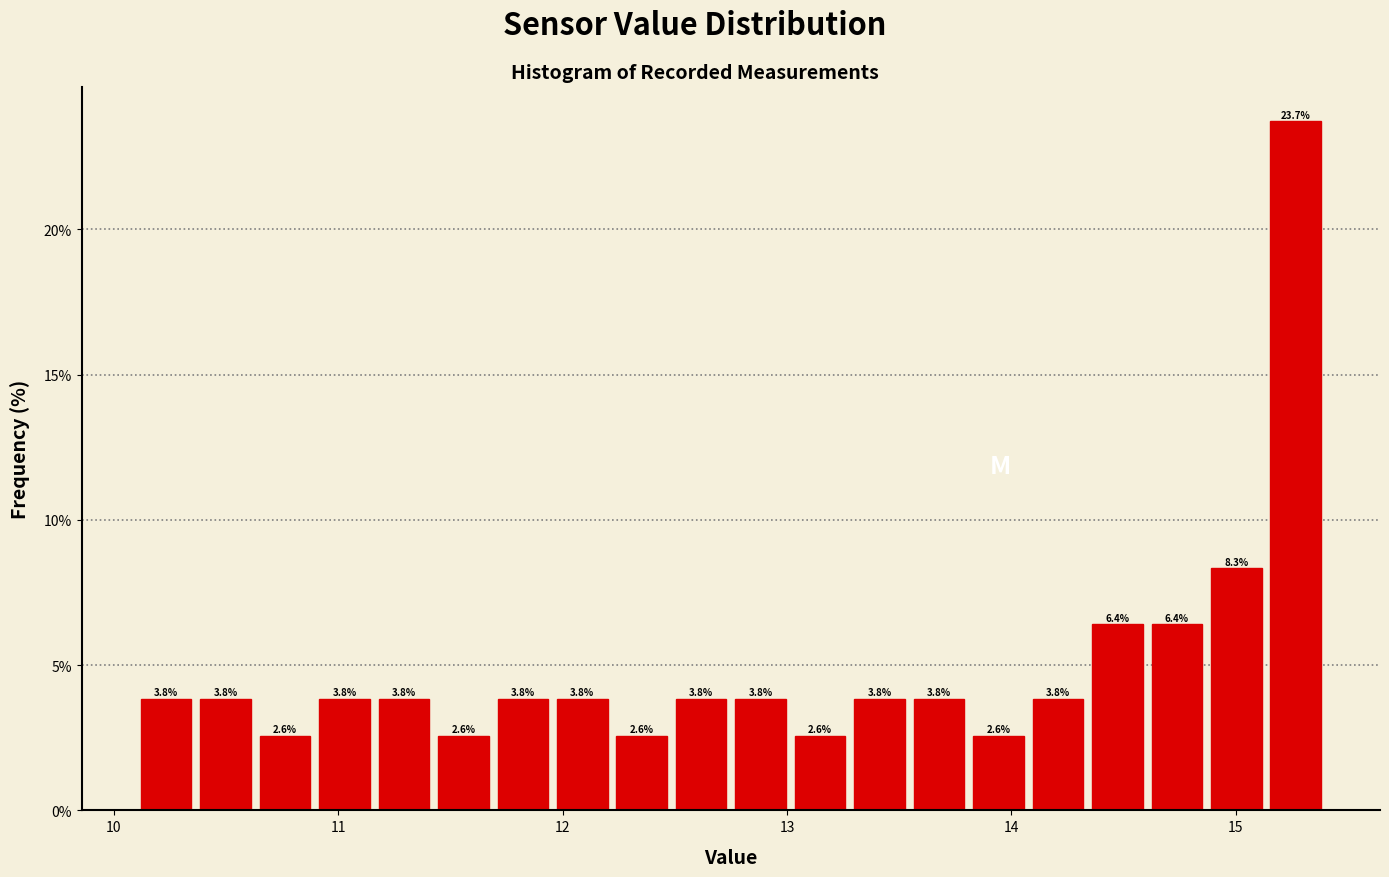

Read against the x-axis, roughly where is the centre of the tallest bar?

15.3